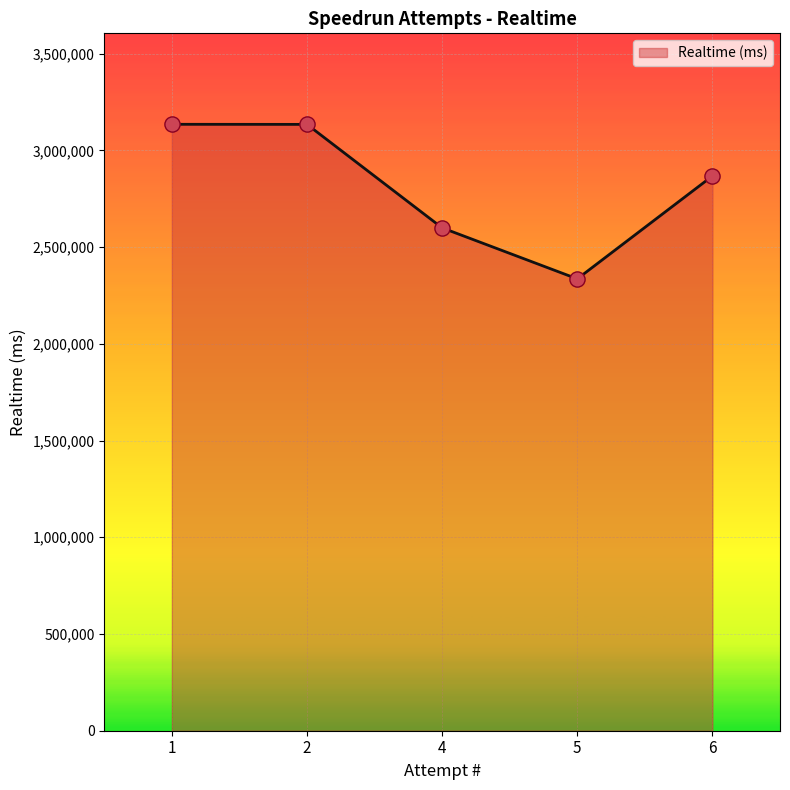

Which has a higher value, 5 or 6?

6